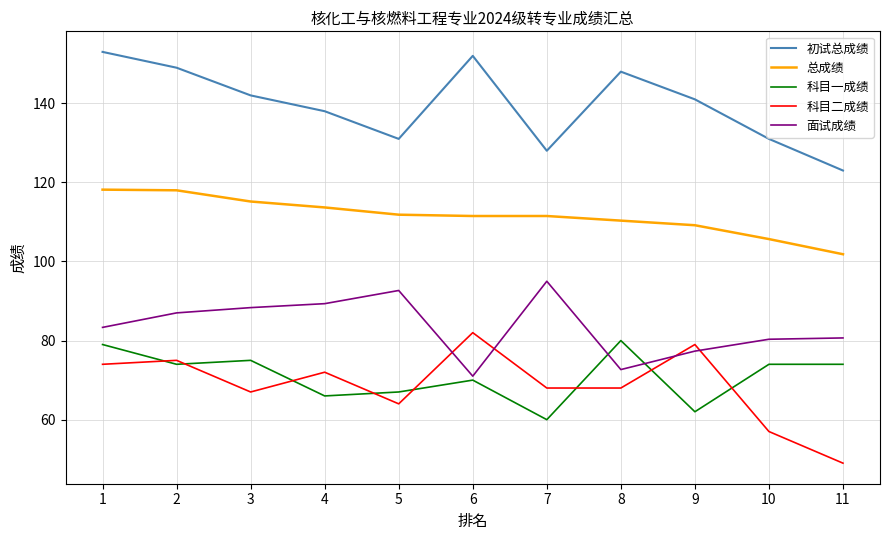

Is this an area chart (filled region under the line)?

No